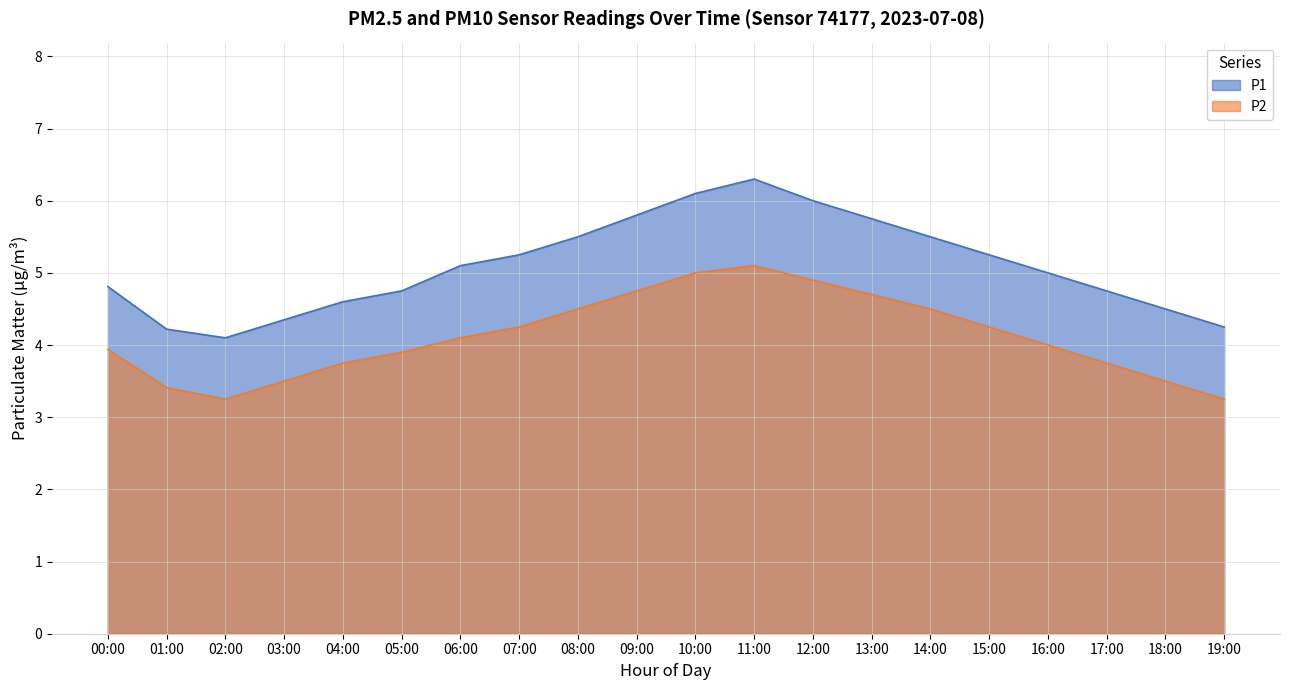

Reading right to left, list all the values displayed in this chart.

P1: 4.2	4.5	4.8	5.0	5.2	5.5	5.8	6.0	6.3	6.1	5.8	5.5	5.2	5.1	4.8	4.6	4.3	4.1	4.2	4.8
P2: 3.2	3.5	3.8	4.0	4.2	4.5	4.7	4.9	5.1	5.0	4.8	4.5	4.2	4.1	3.9	3.8	3.5	3.2	3.4	3.9